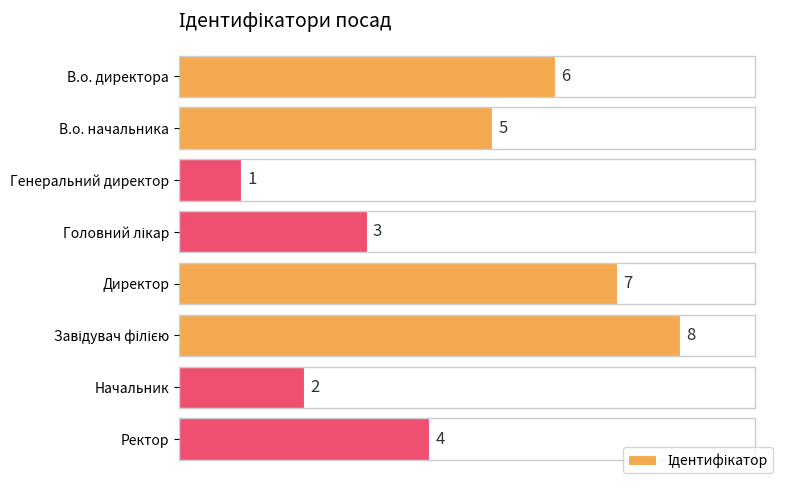

How many values are between 3 and 7?

5